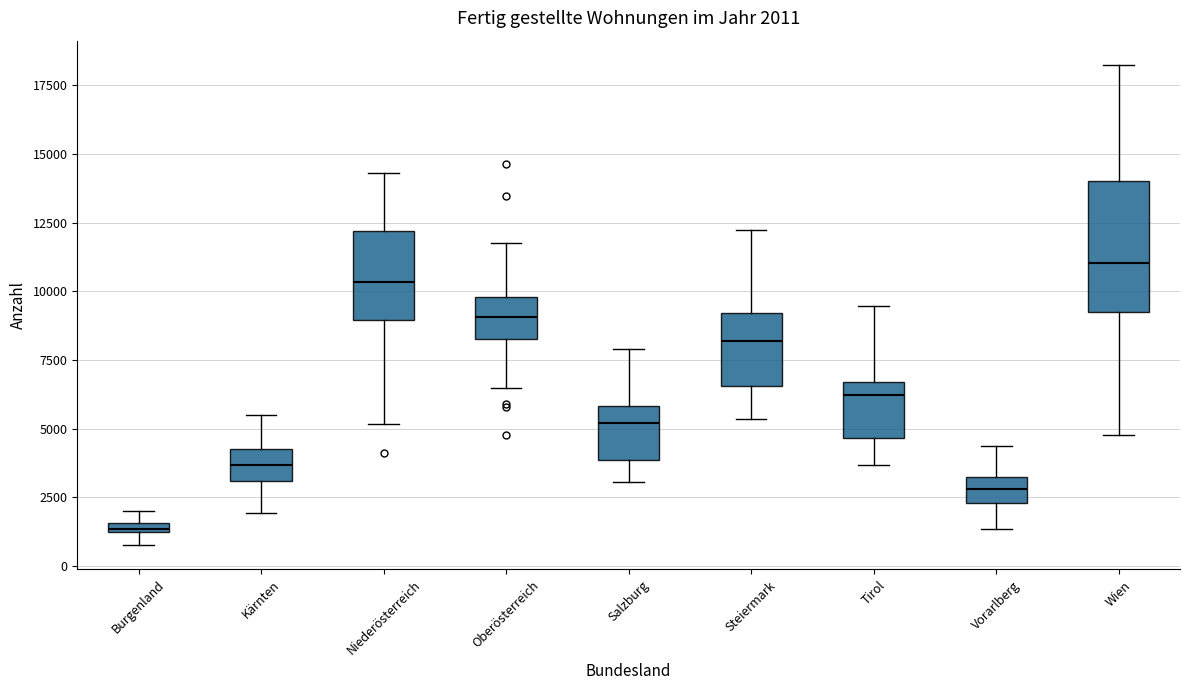

Comparing the boxes themselves (not the whiskers), which one is the tallest?

Wien